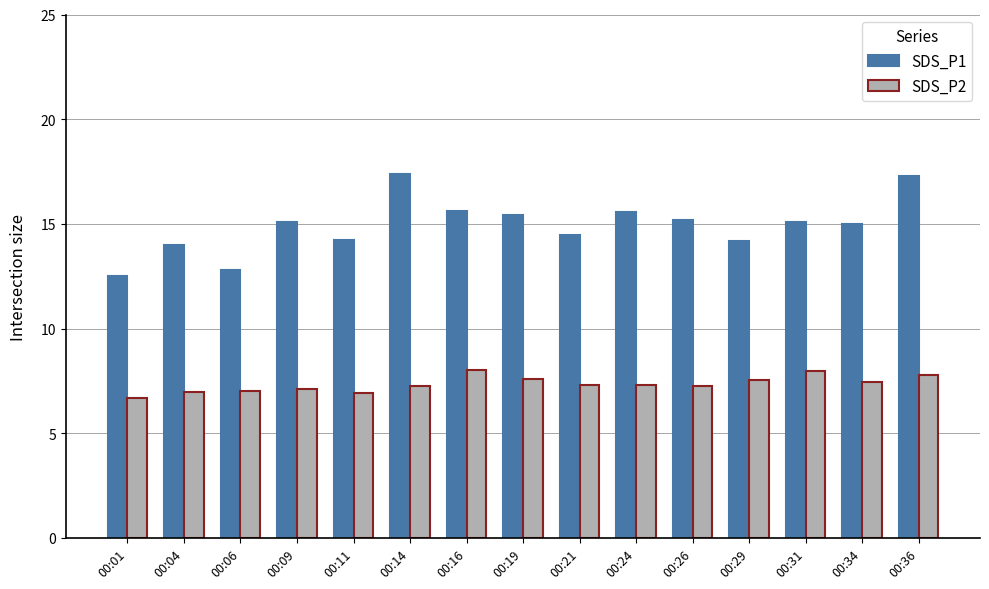

Is it true that SDS_P2 equals 2.0 at 00:14?

False